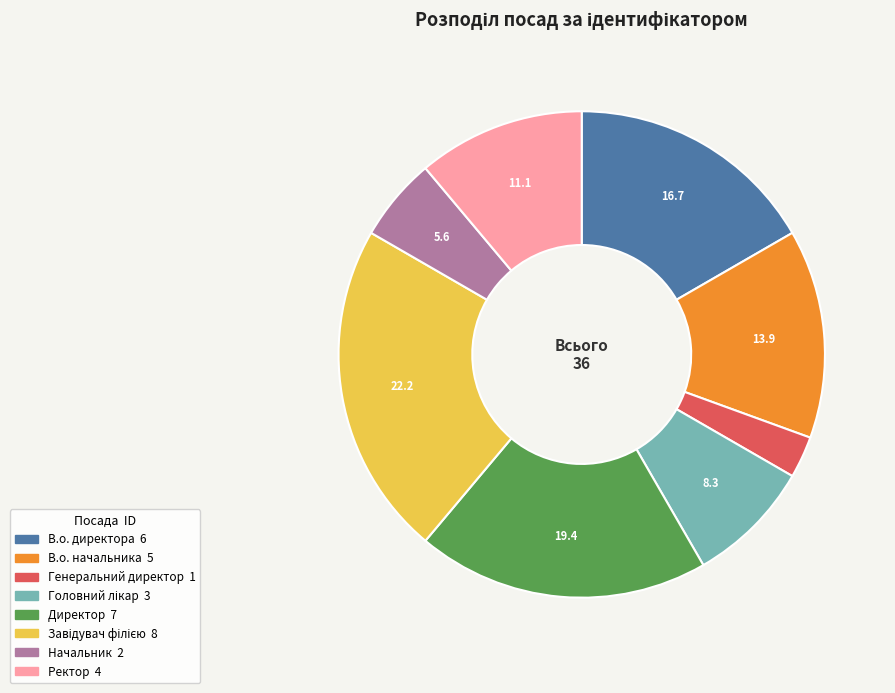

Which has a higher value, Генеральний директор or В.о. начальника?

В.о. начальника